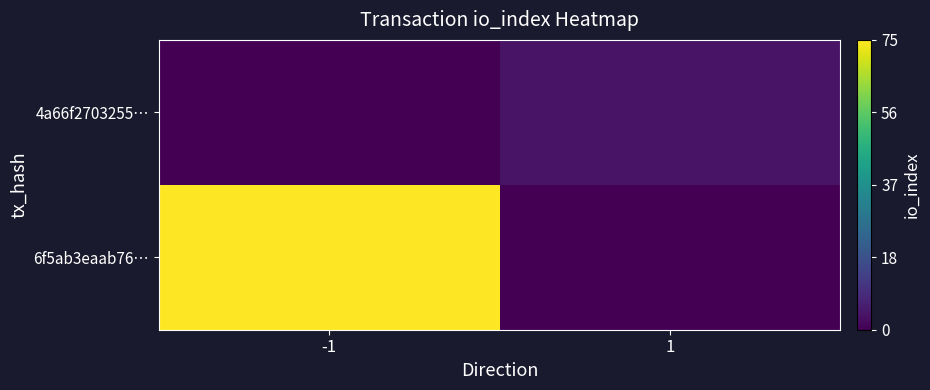

What is the greatest value displayed?

75